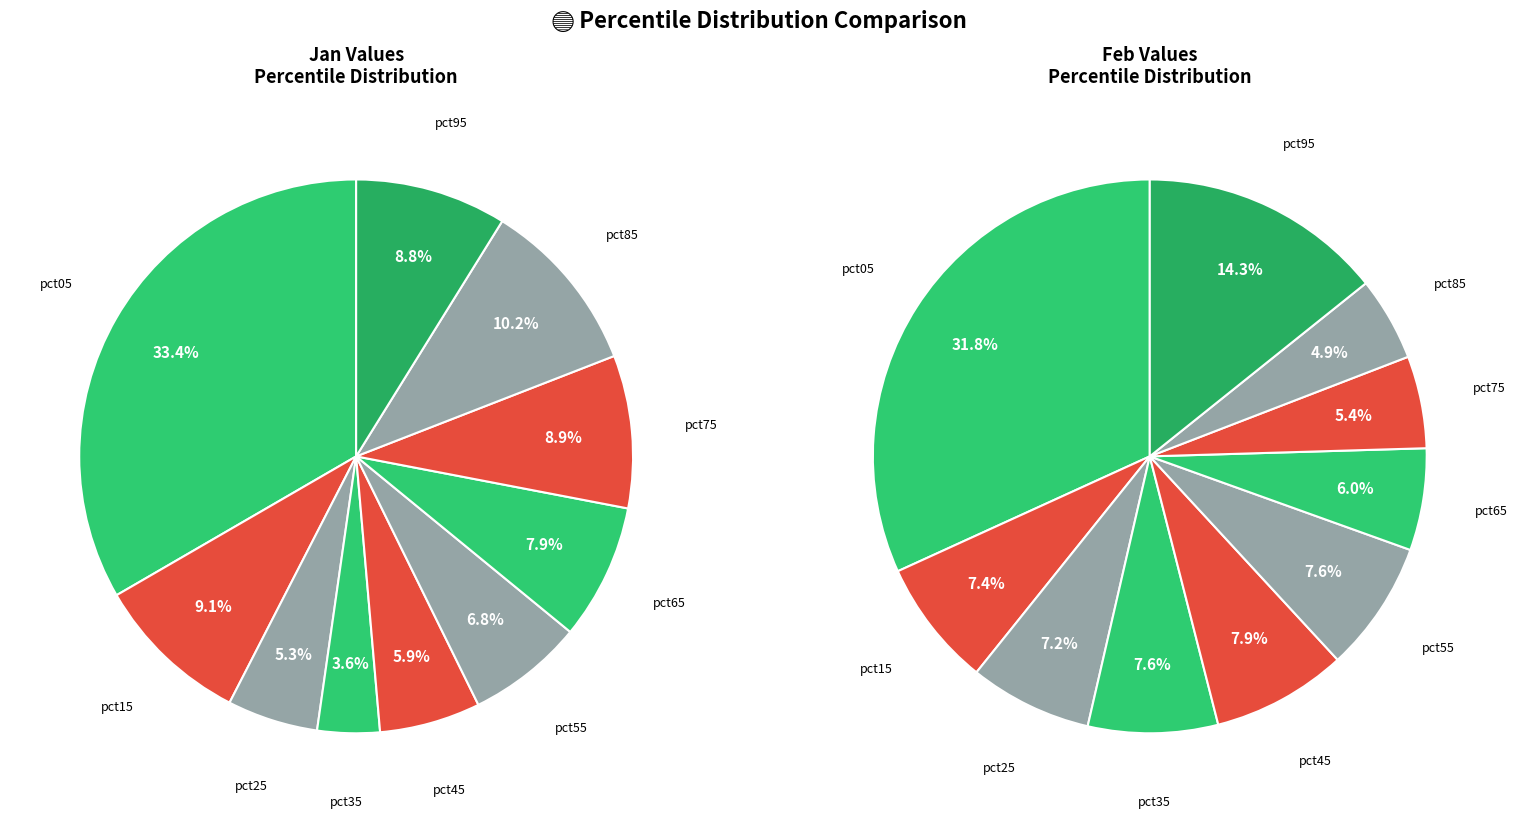

How many segments does this pie chart have?

10